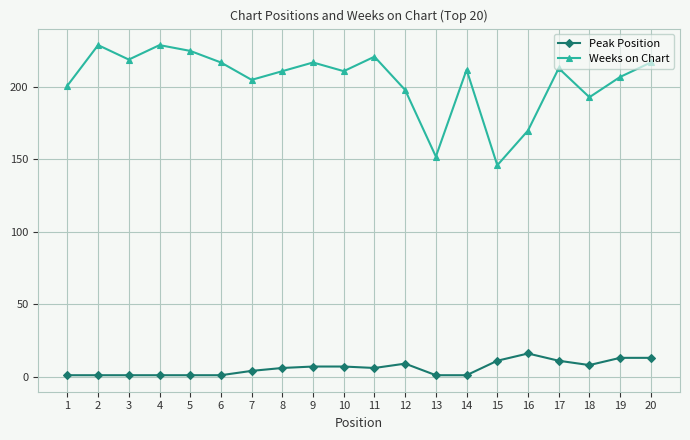

True or false: Peak Position and Weeks on Chart intersect in this chart.

False